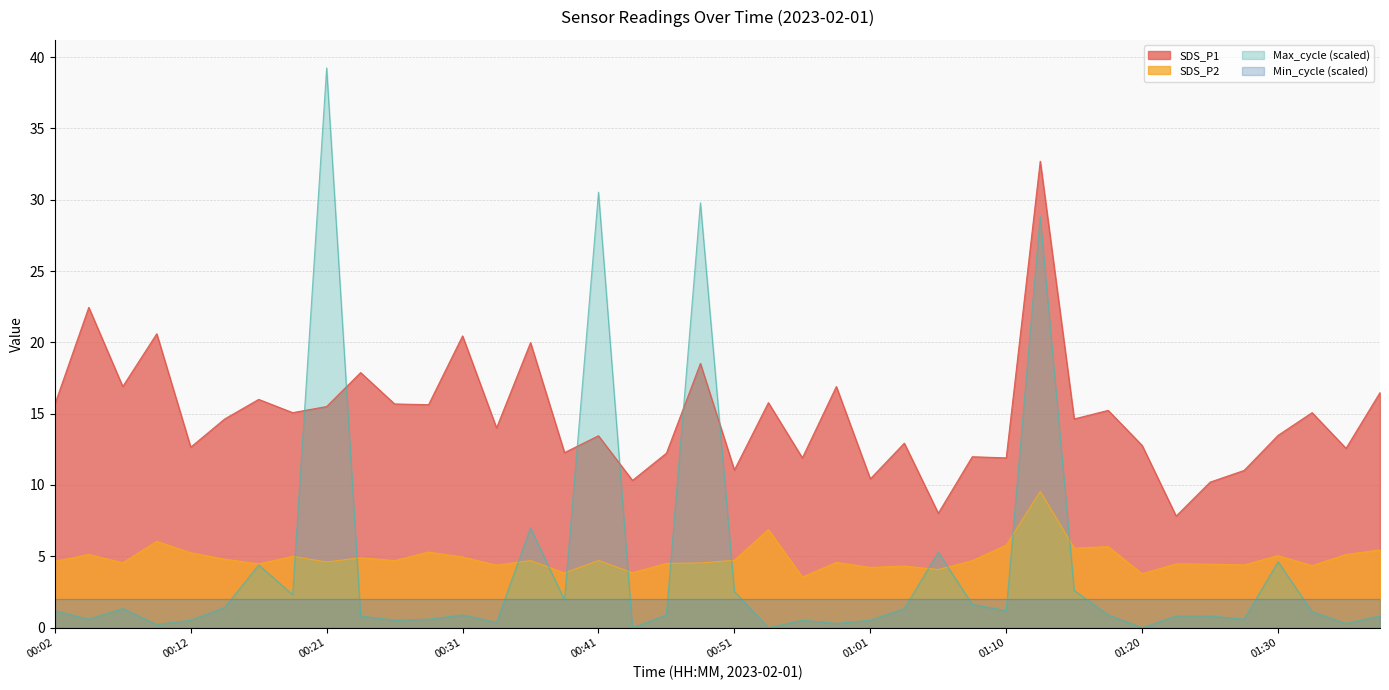

How many interior local peaks does the Max_cycle series have?

11